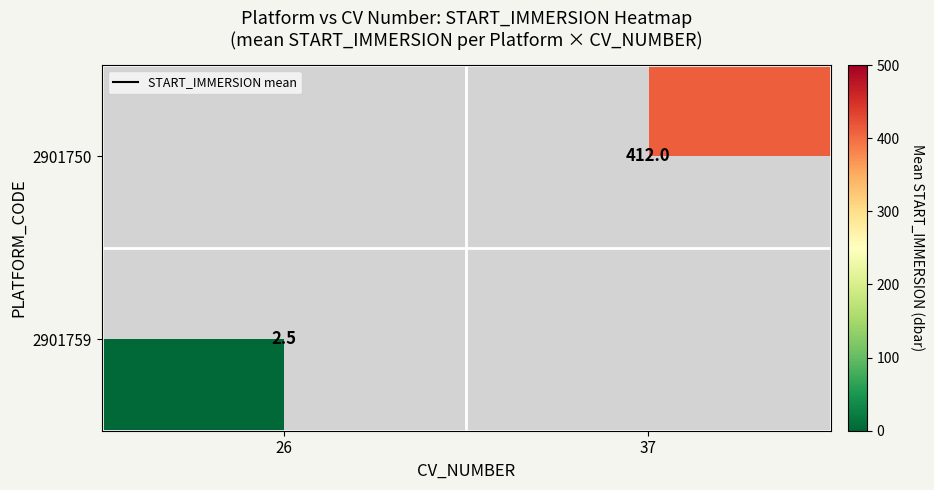

Is it true that 2901759 equals 4.0 at 26?

False